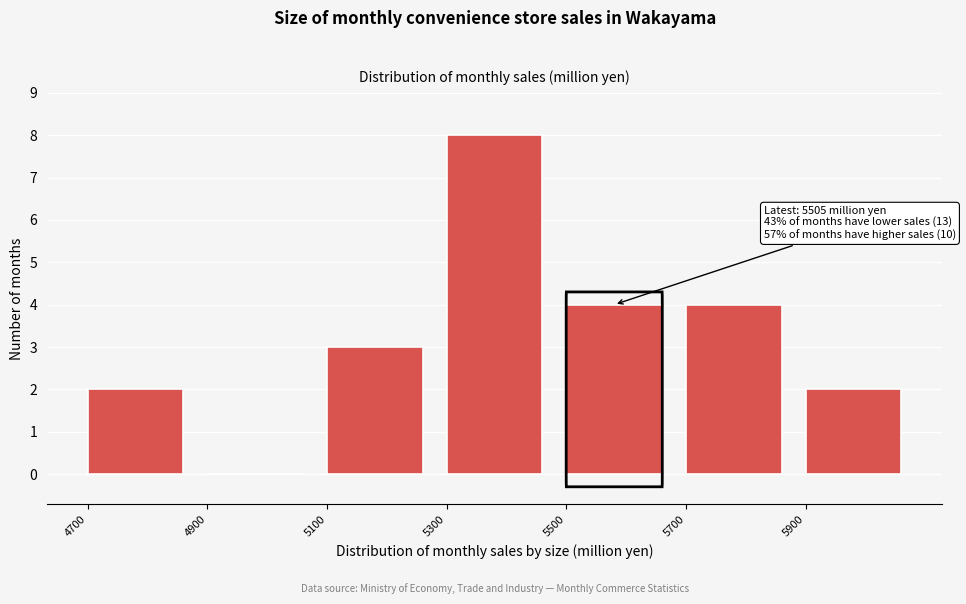

Which range on the x-axis has the tallest bar?

5300 to 5500